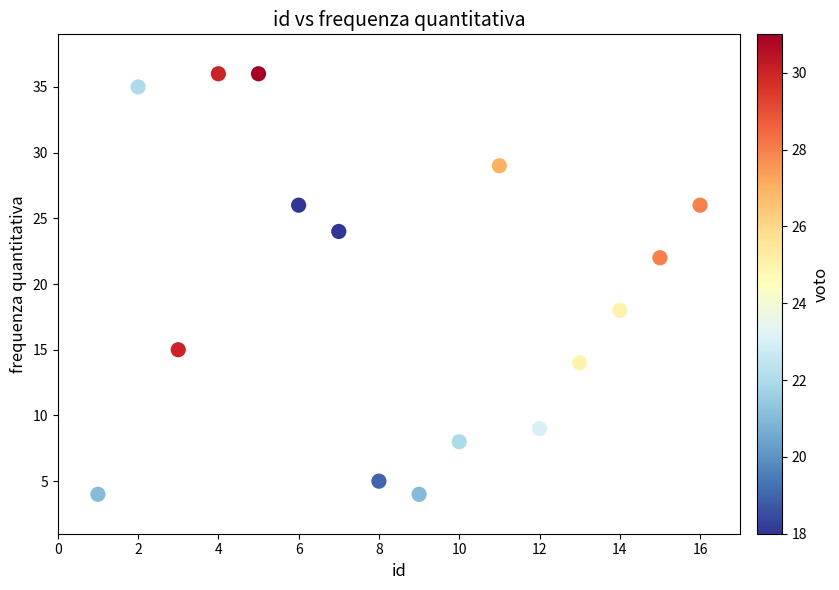

What is the range of X values (max minus min)?

15